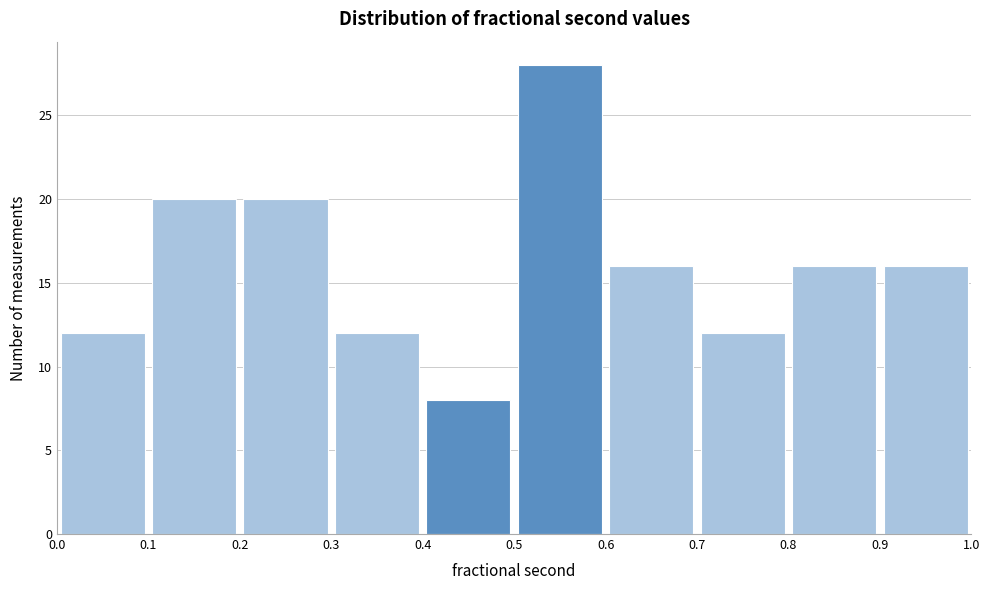

How tall is the bar that spans 0.4 to 0.5 on the x-axis? The values are not printed on the chart, so give them approximately, as read against the axis.

8